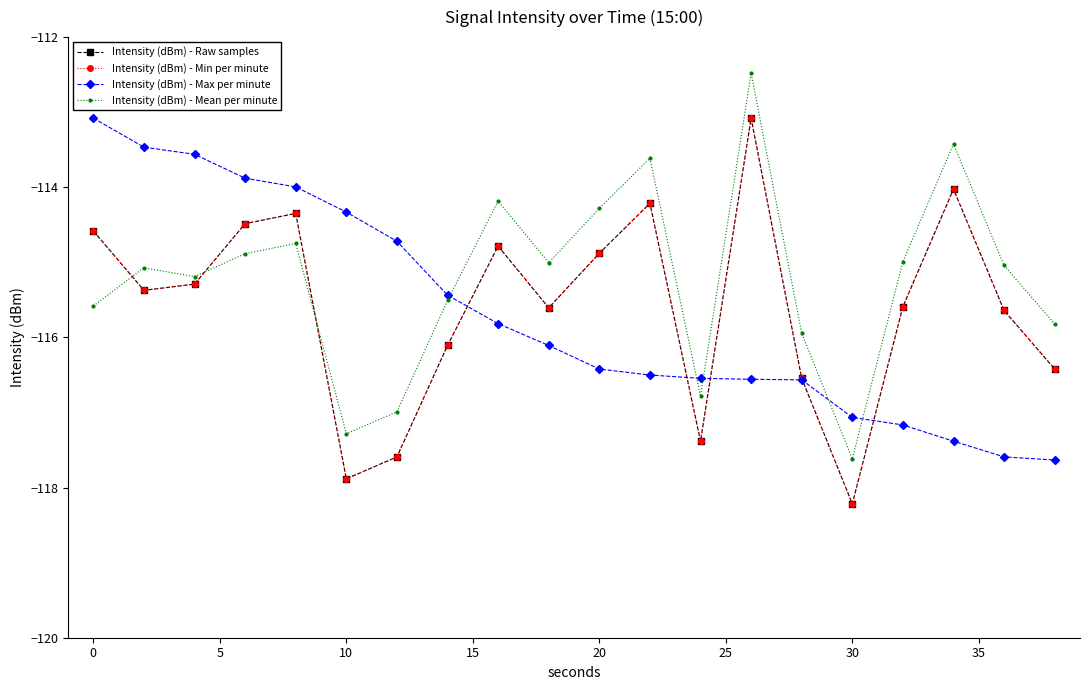

True or false: Intensity (dBm) - Min per minute and Intensity (dBm) - Max per minute intersect in this chart.

True